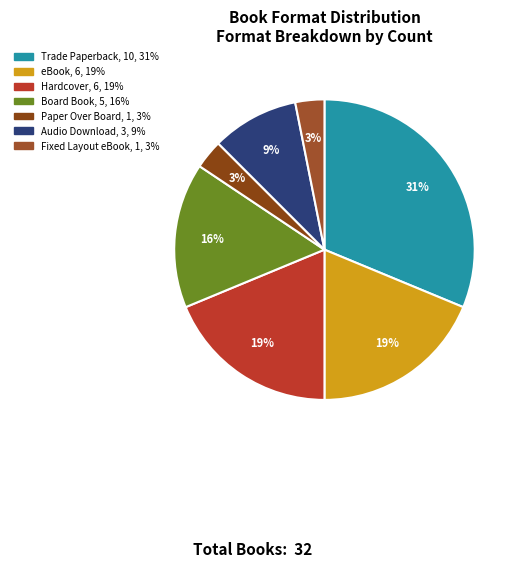

To the nearest percent, what percentage of the pie is eBook?

19%